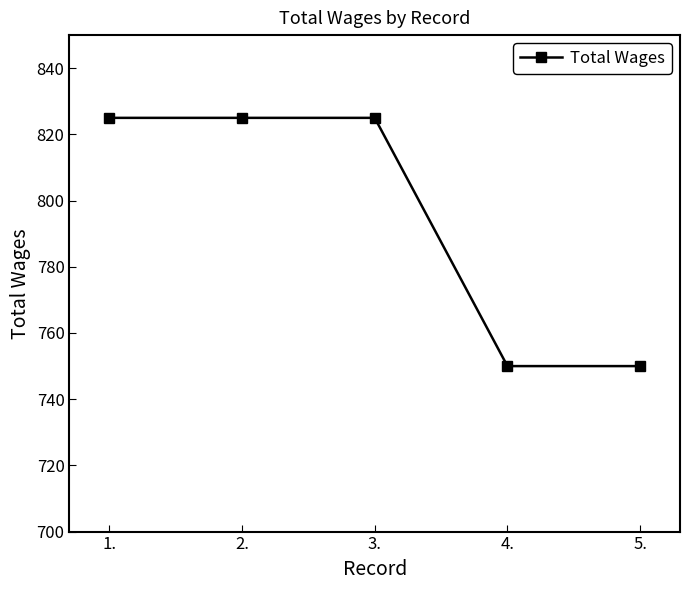

How many lines are shown in the chart?

1